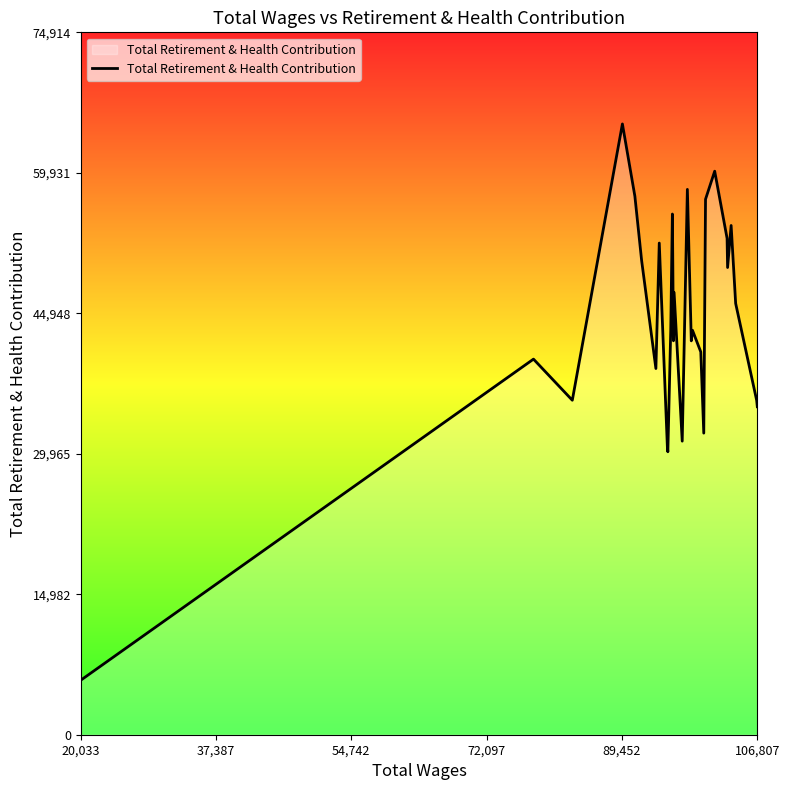

What is the minimum value shown in the chart?

5804